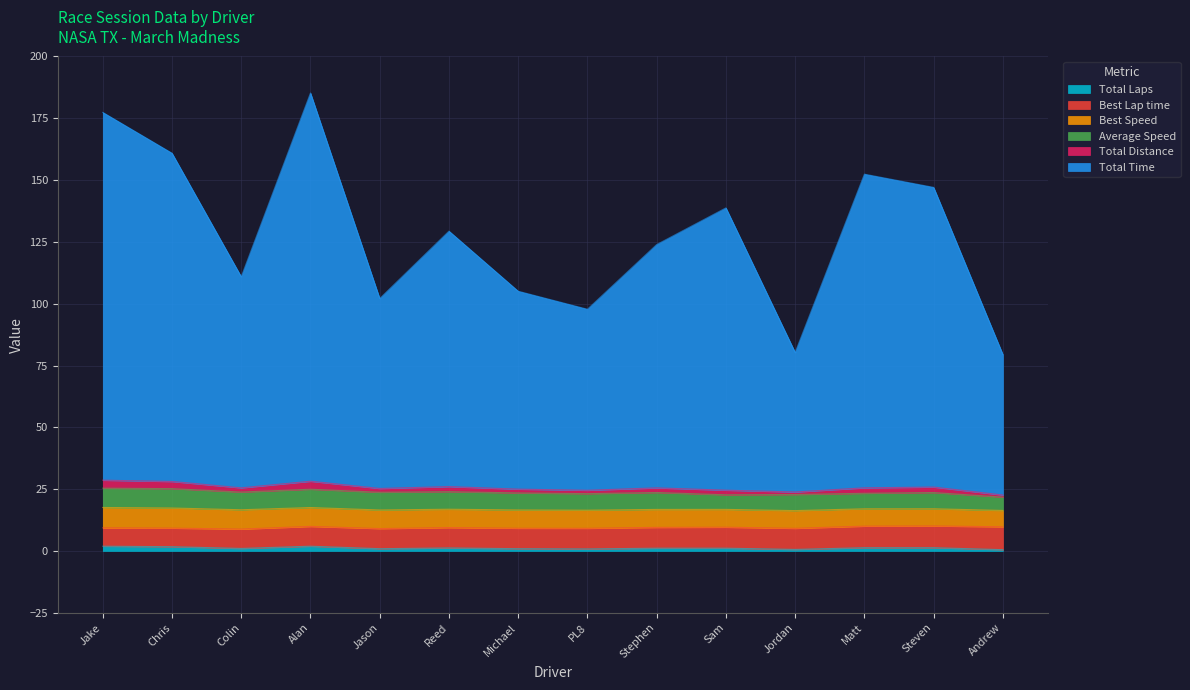

What is the smallest value displayed?

0.5